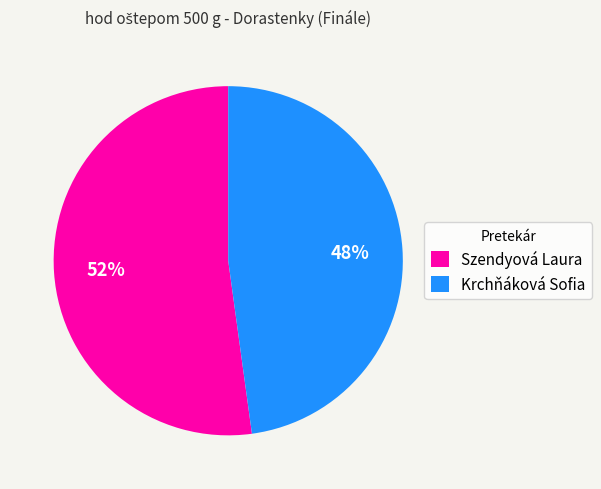

Does any single category account for the majority?

Yes